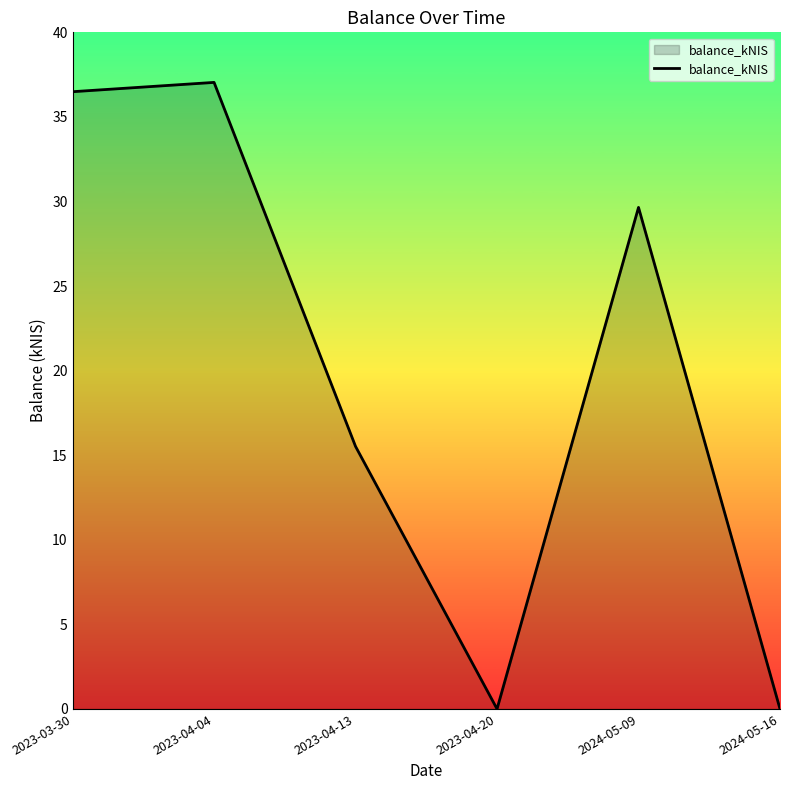

What position from the left is 2023-04-04?

2